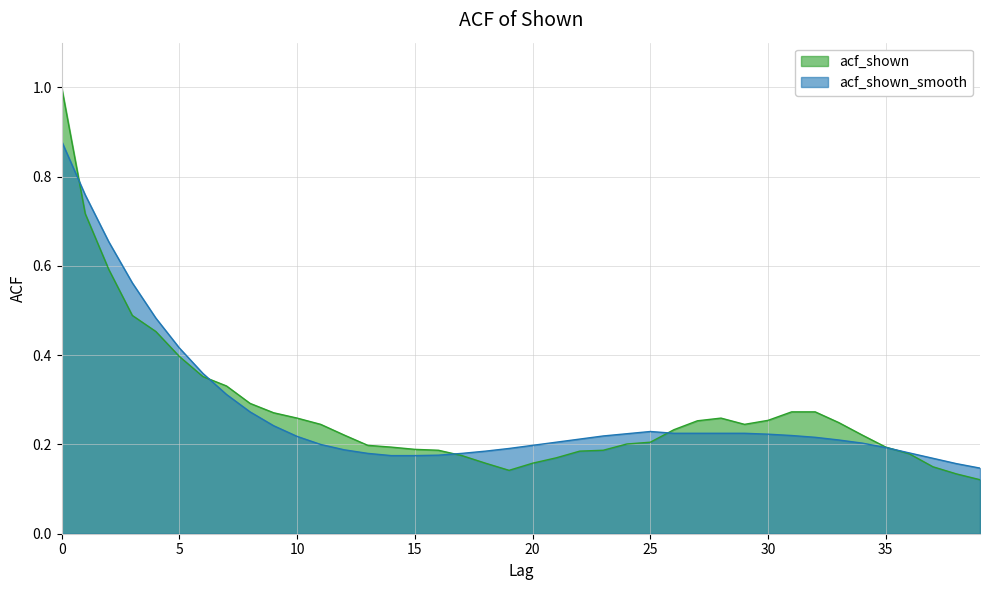

Reading left to right, transcribe all the data shown in this chart.

acf_shown: 0=1.0	1=0.7	2=0.6	3=0.5	4=0.5	5=0.4	6=0.4	7=0.3	8=0.3	9=0.3	10=0.3	11=0.2	12=0.2	13=0.2	14=0.2	15=0.2	16=0.2	17=0.2	18=0.2	19=0.1	20=0.2	21=0.2	22=0.2	23=0.2	24=0.2	25=0.2	26=0.2	27=0.3	28=0.3	29=0.2	30=0.3	31=0.3	32=0.3	33=0.2	34=0.2	35=0.2	36=0.2	37=0.1	38=0.1	39=0.1
acf_shown_smooth: 0=0.9	1=0.8	2=0.7	3=0.6	4=0.5	5=0.4	6=0.4	7=0.3	8=0.3	9=0.2	10=0.2	11=0.2	12=0.2	13=0.2	14=0.2	15=0.2	16=0.2	17=0.2	18=0.2	19=0.2	20=0.2	21=0.2	22=0.2	23=0.2	24=0.2	25=0.2	26=0.2	27=0.2	28=0.2	29=0.2	30=0.2	31=0.2	32=0.2	33=0.2	34=0.2	35=0.2	36=0.2	37=0.2	38=0.2	39=0.1